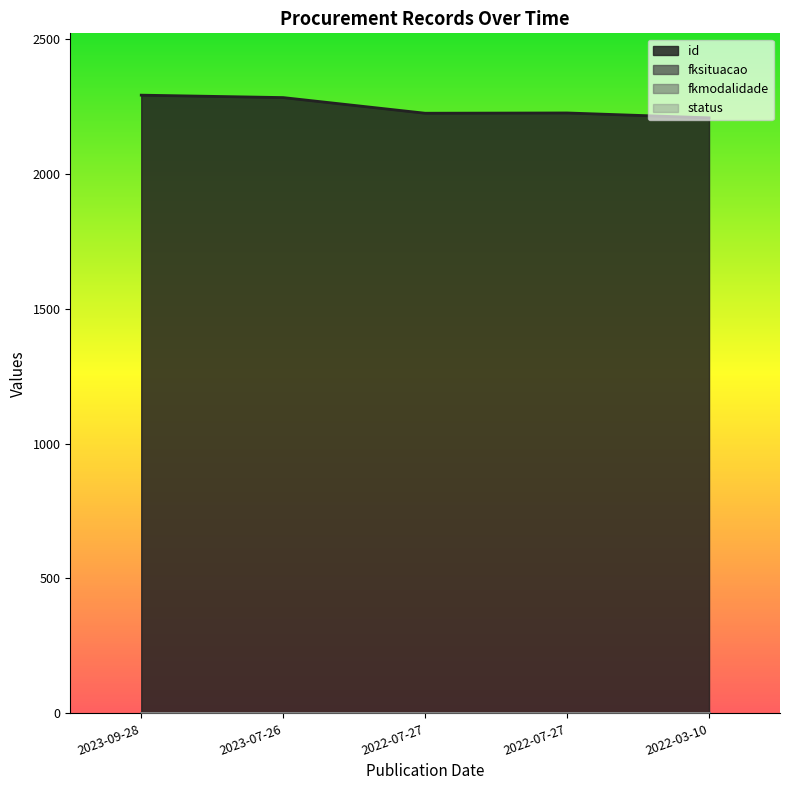

True or false: fkmodalidade has more than 0 interior local peaks.

False